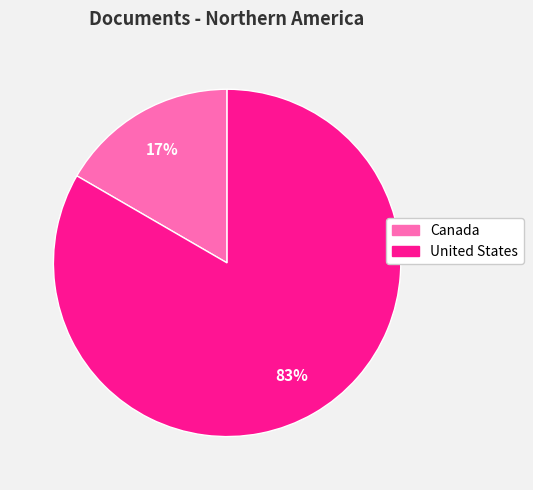

Count the number of slices in the pie.

2